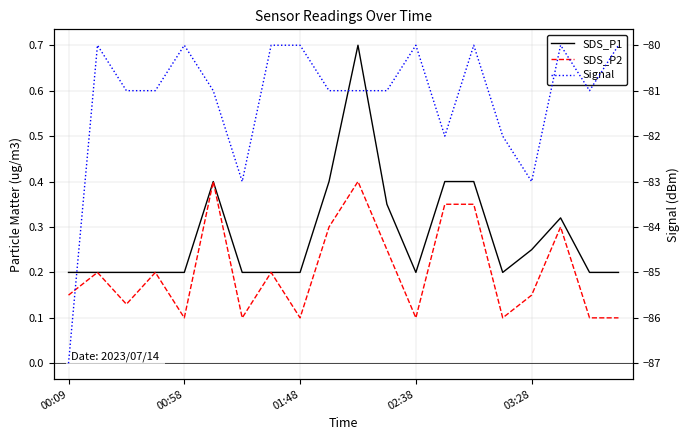

How many interior local valleys does the SDS_P2 series have?

6